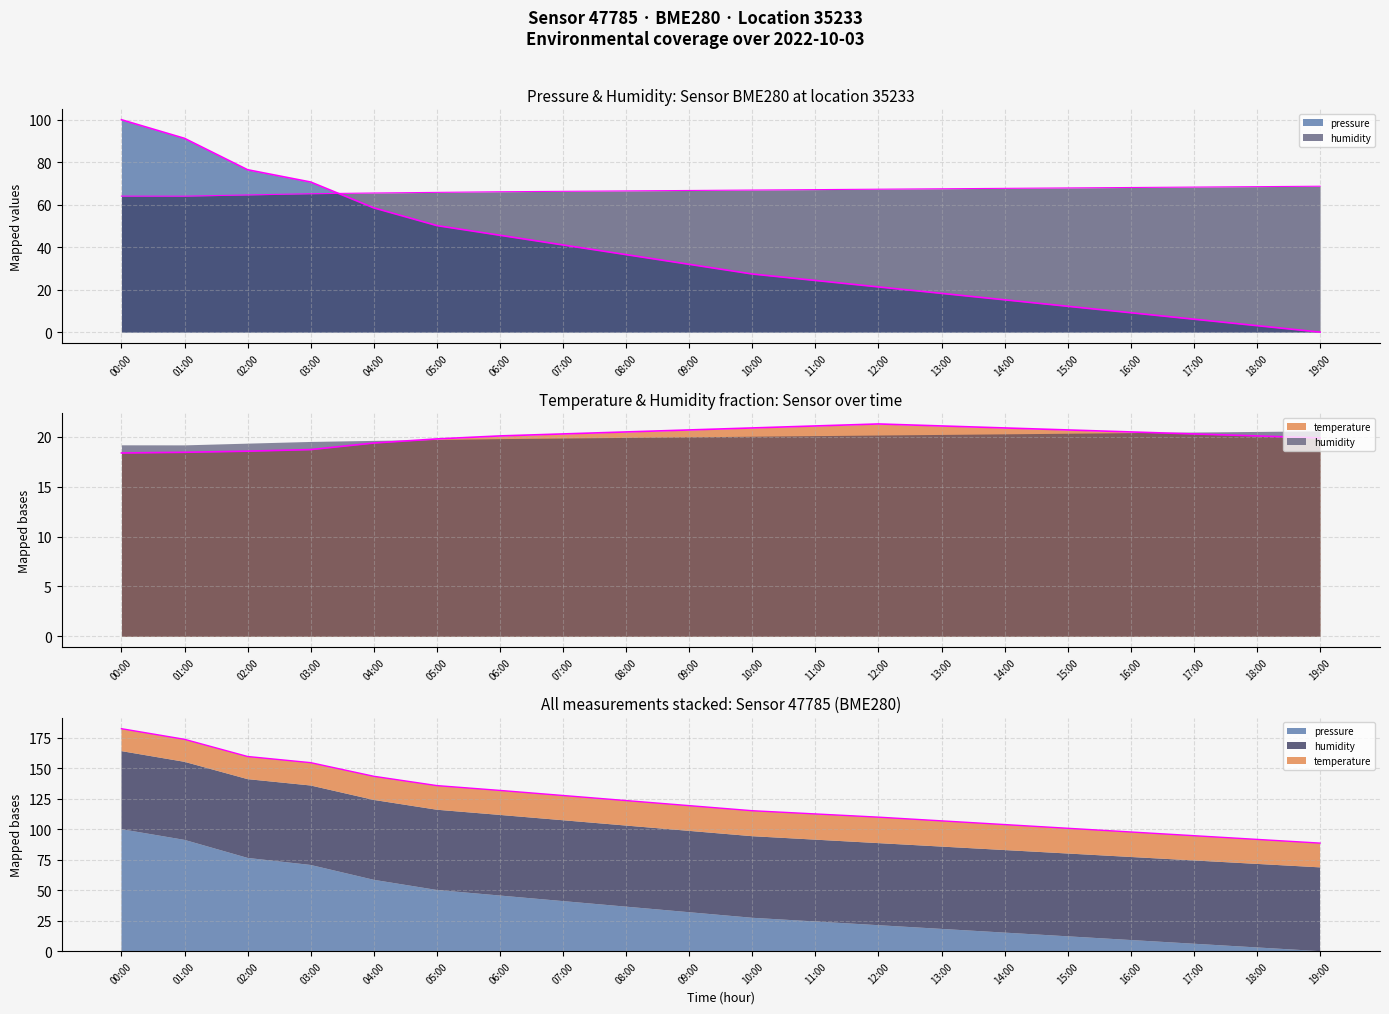

True or false: temperature and humidity cross at least once.

False